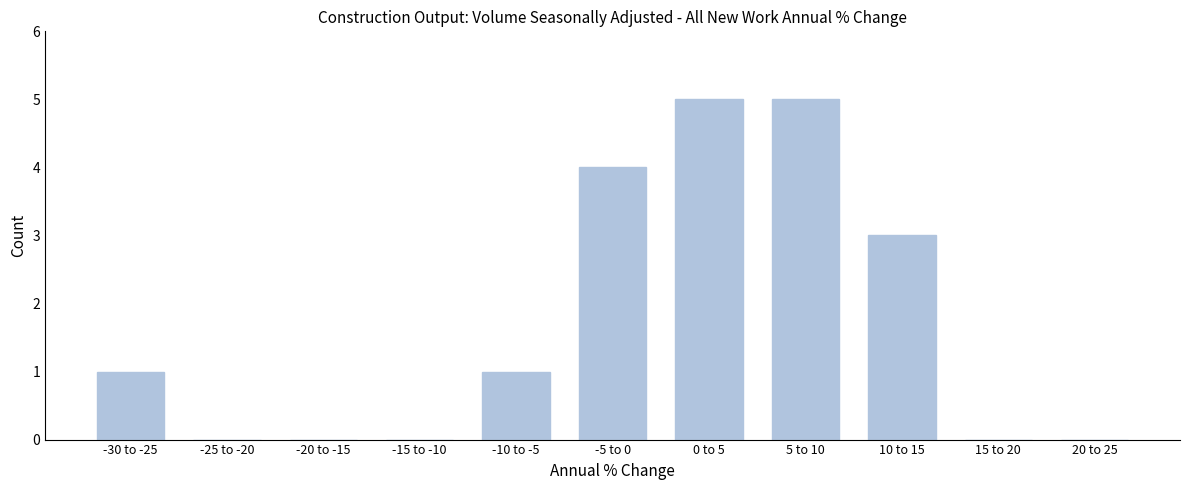

Reading left to right, list all the values displayed in this chart.

-30 to -25=1	-25 to -20=0	-20 to -15=0	-15 to -10=0	-10 to -5=1	-5 to 0=4	0 to 5=5	5 to 10=5	10 to 15=3	15 to 20=0	20 to 25=0